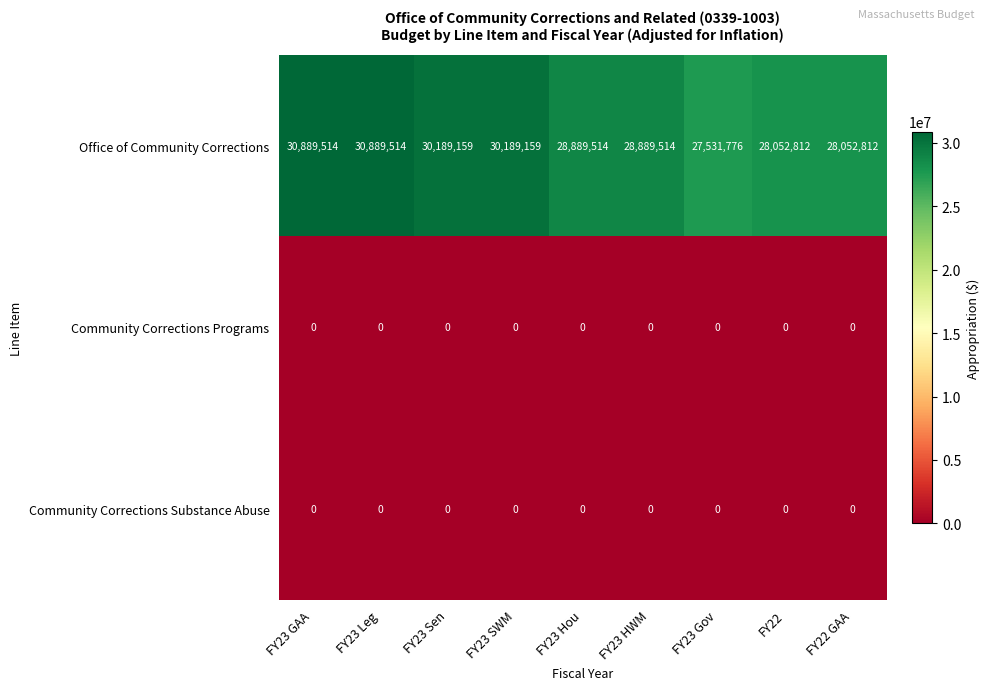

Reading left to right, what are all the values shown in this chart?

Office of Community Corrections: 30889514	30889514	30189159	30189159	28889514	28889514	27531776	28052812	28052812
Community Corrections Programs: 0	0	0	0	0	0	0	0	0
Community Corrections Substance Abuse: 0	0	0	0	0	0	0	0	0